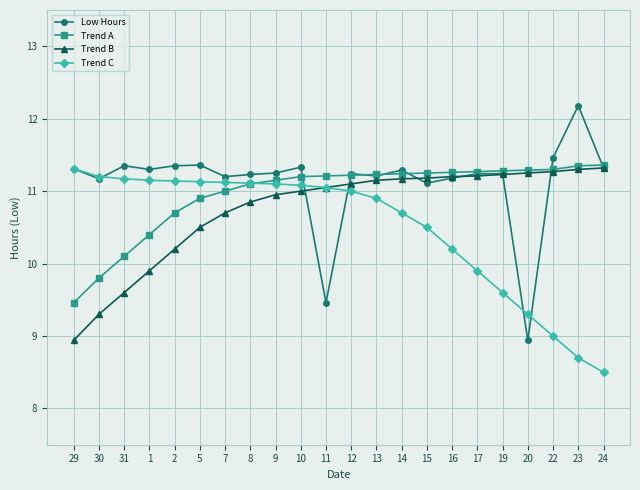

Which series changed the most between 17 and 20?

Low Hours